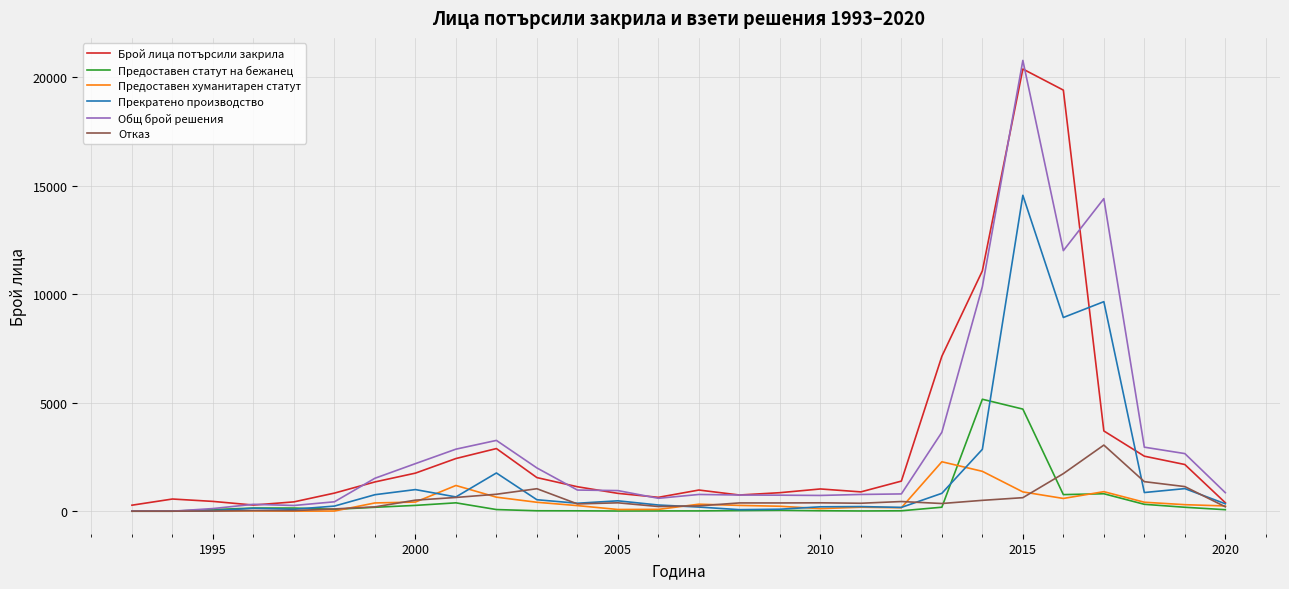

What is the greatest value displayed?

20787